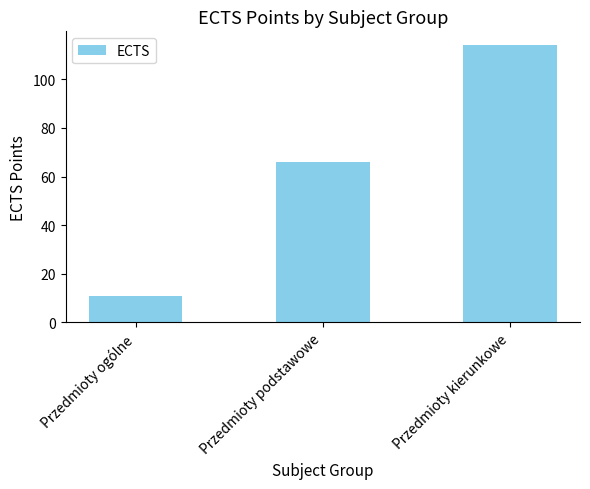

What position from the right is Przedmioty ogólne?

3